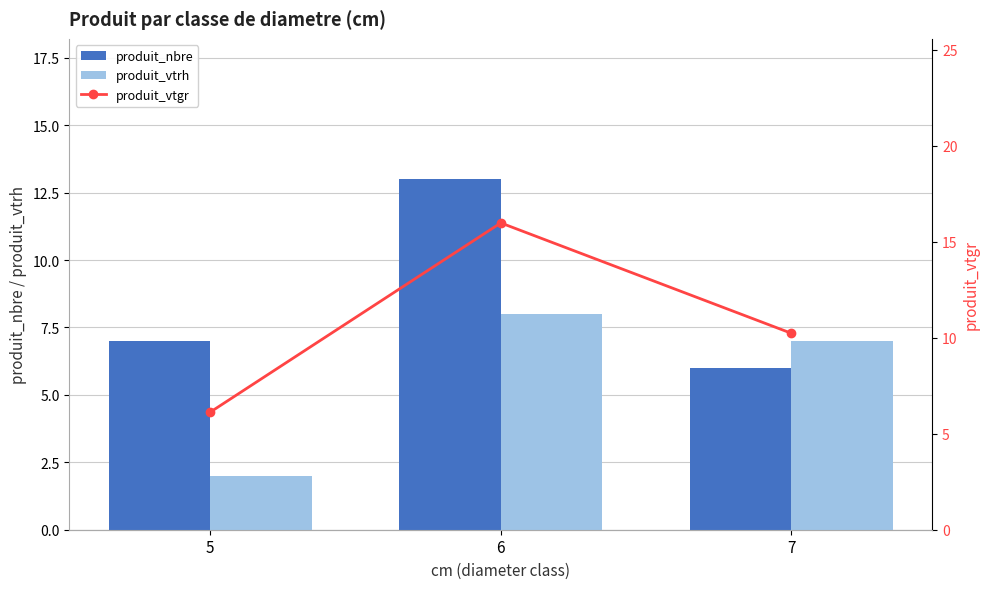

Does the chart contain any negative values?

No